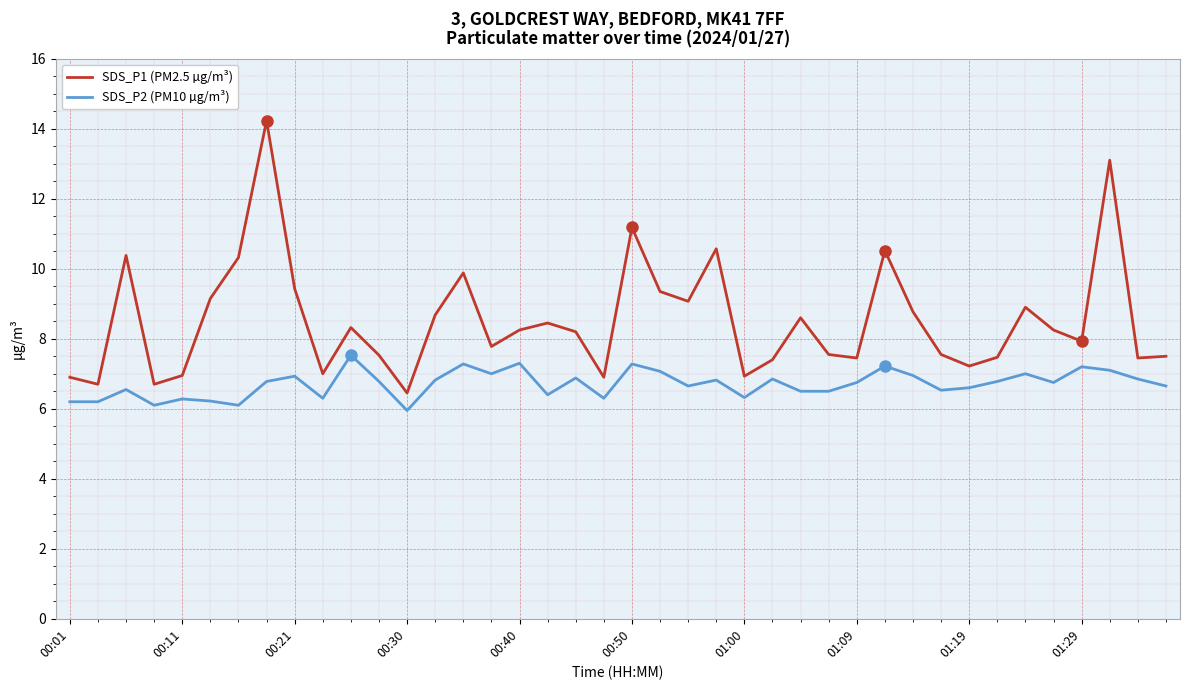

Which series has the largest total across all categories?

SDS_P1 (PM2.5 µg/m³)